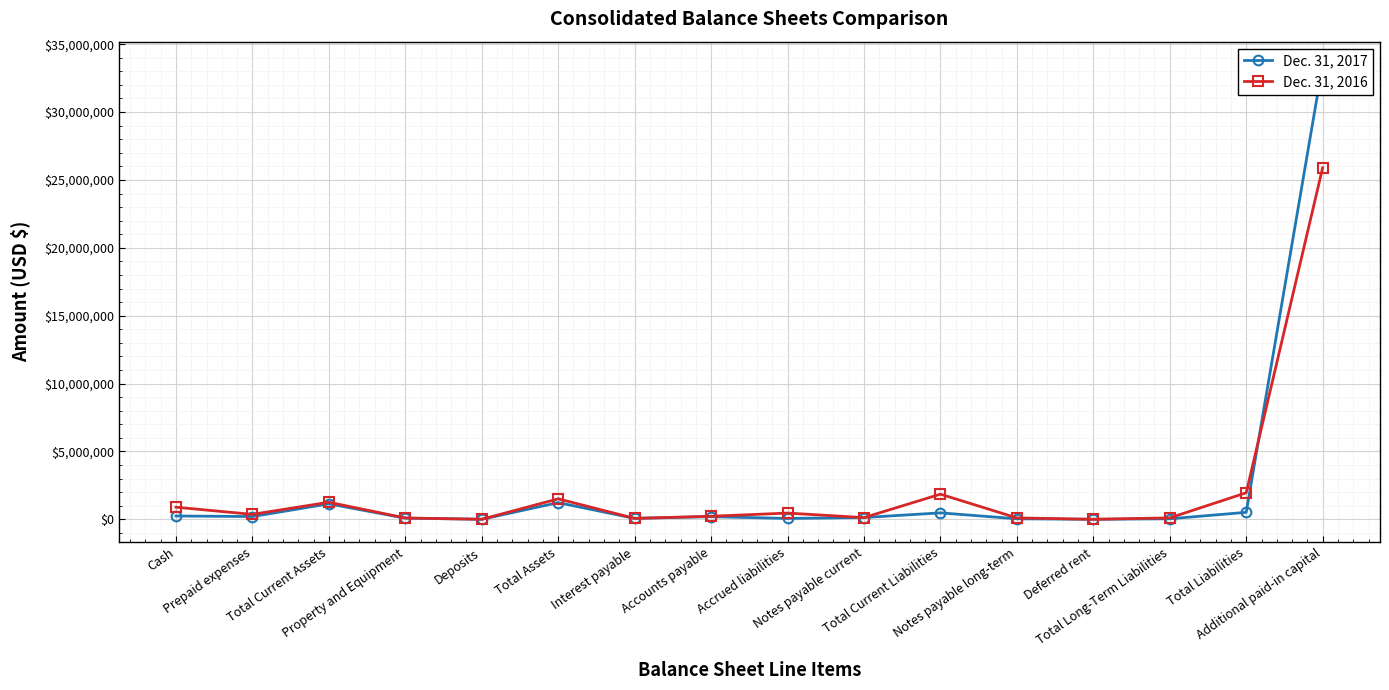

How many intersections are there between Dec. 31, 2016 and Dec. 31, 2017?

3